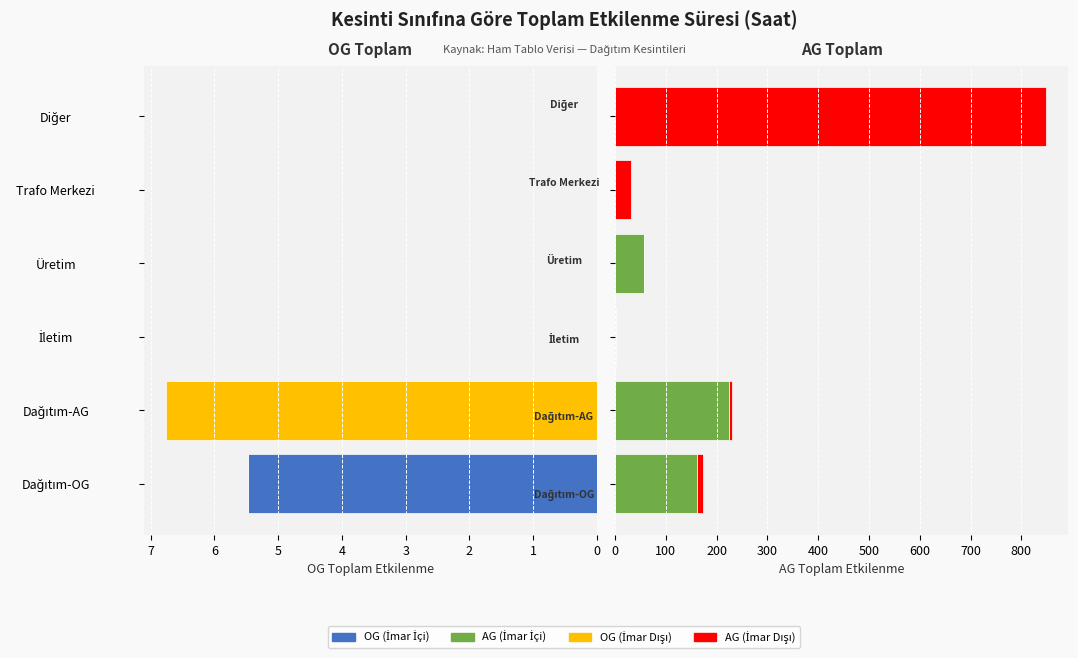

Reading left to right, list all the values displayed in this chart.

OG (İmar İçi): 5.5	0.0	0.0	0.0	0.0	0.0
OG (İmar Dışı): 0.0	6.8	0.0	0.0	0.0	0.0
AG (İmar İçi): 162.1	223.6	1.0	57.6	0.0	0.0
AG (İmar Dışı): 10.6	7.5	0.0	0.0	32.3	849.4